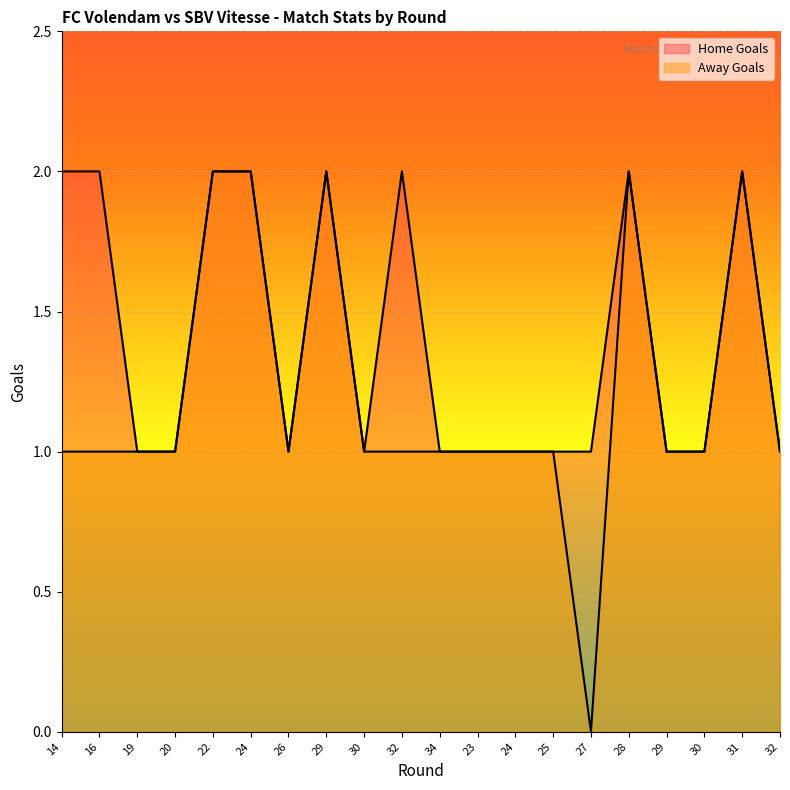

What is the label of the 19th point from the right?

16